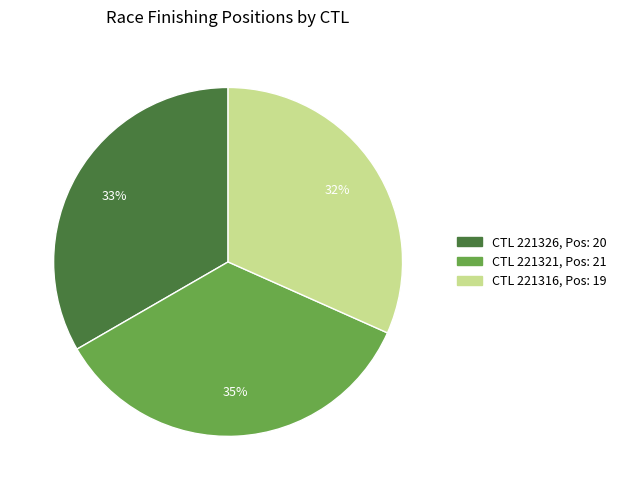

To the nearest percent, what is the difference between the largest and smallest slice percentages?

3%